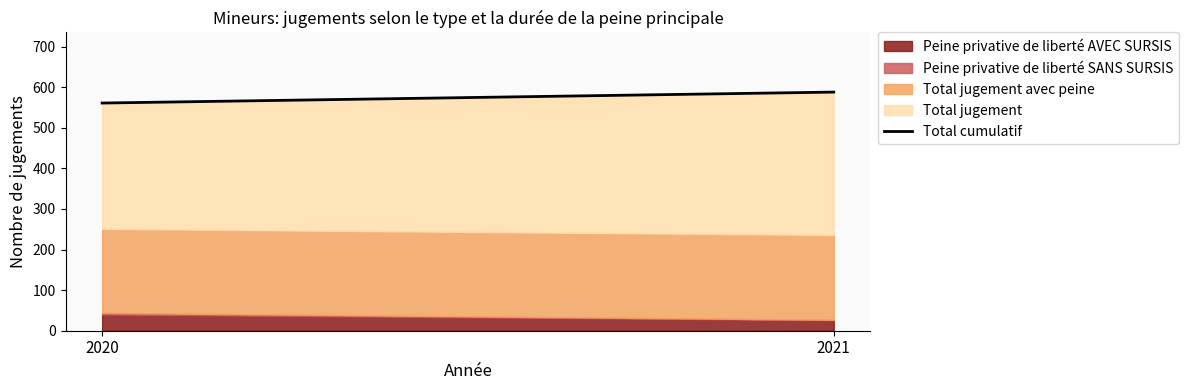

What is the value of the 2nd point from the left?

588